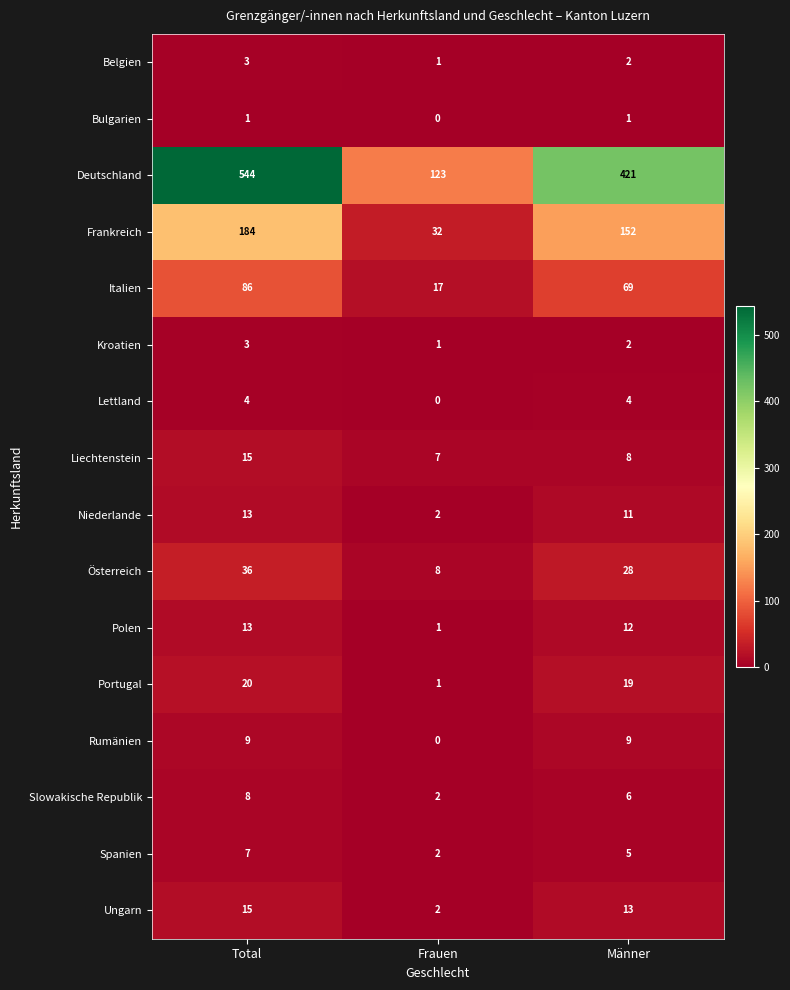

What is the total value across all series at Männer?

762